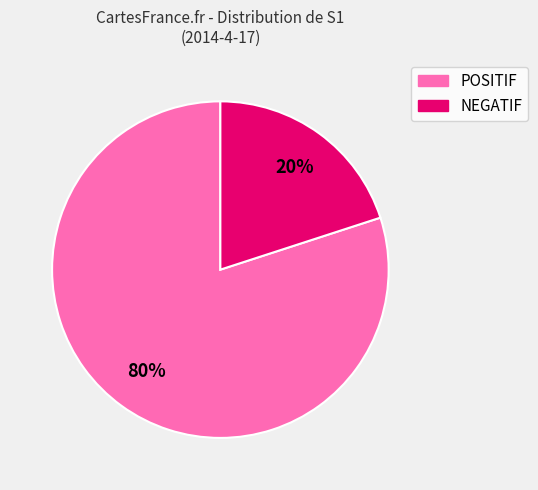

Is it true that POSITIF is 66% of the pie?

False